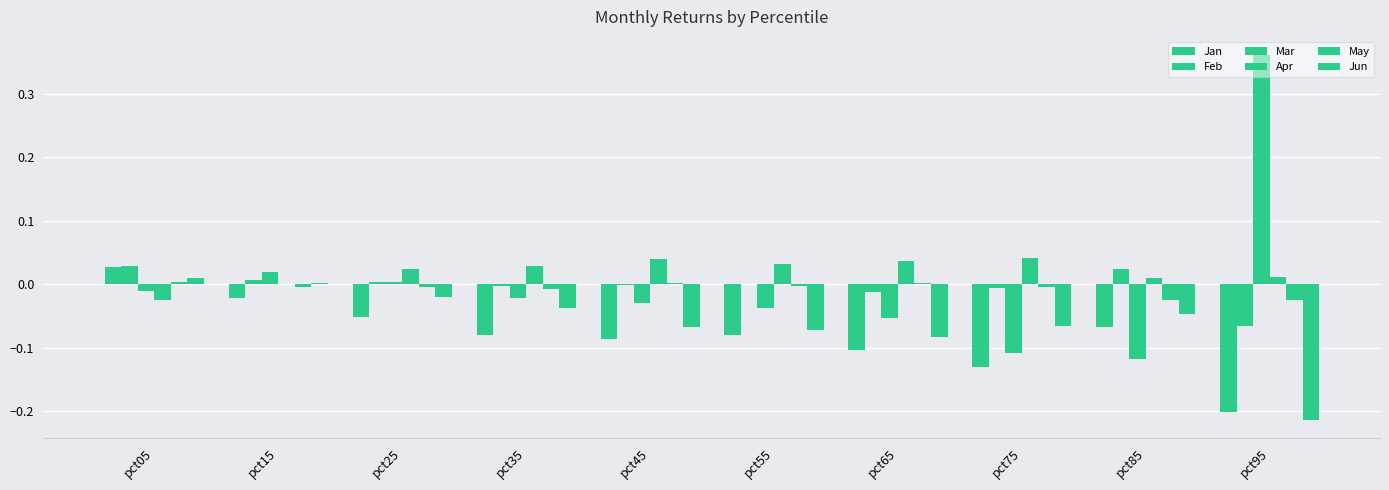

At how many categories does at least one series exceed 0?

10